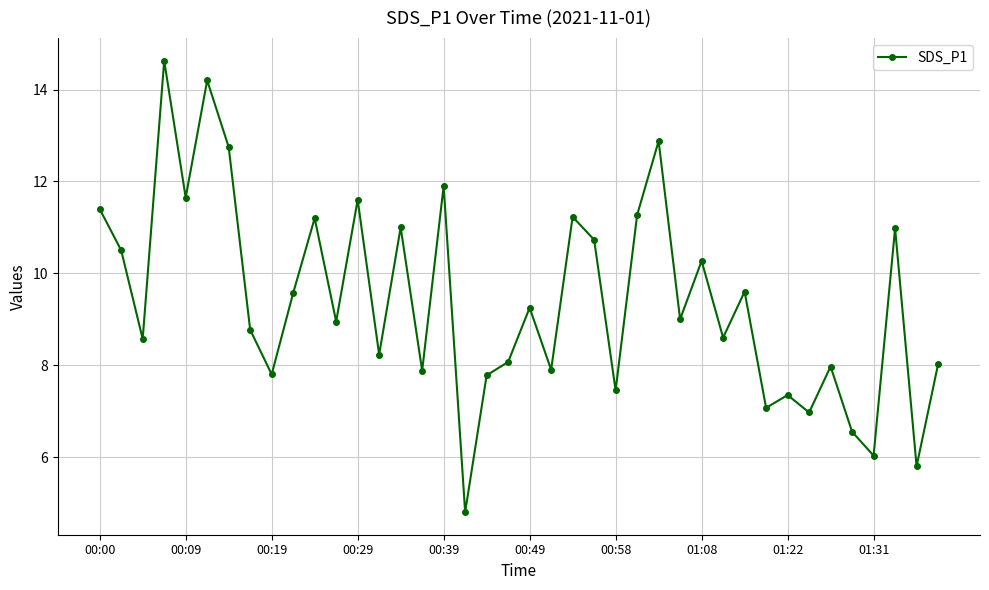

What is the maximum value shown in the chart?

14.6